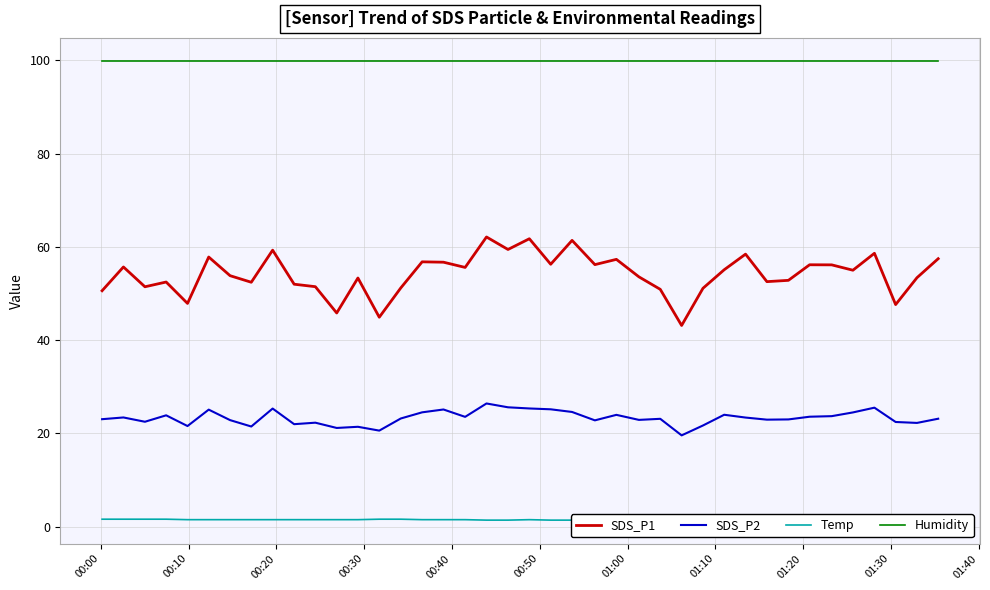

What is the maximum value for SDS_P2?

26.4